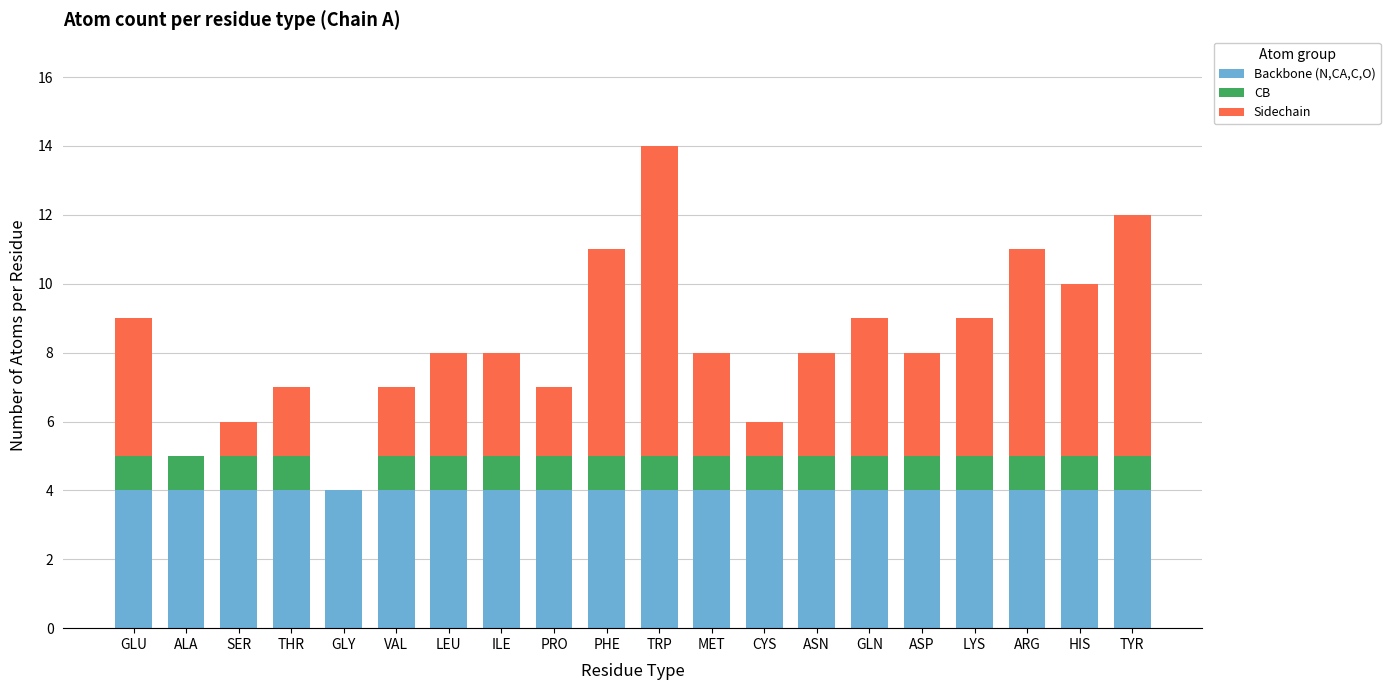

What are all the series names shown in the legend?

Backbone (N,CA,C,O), CB, Sidechain